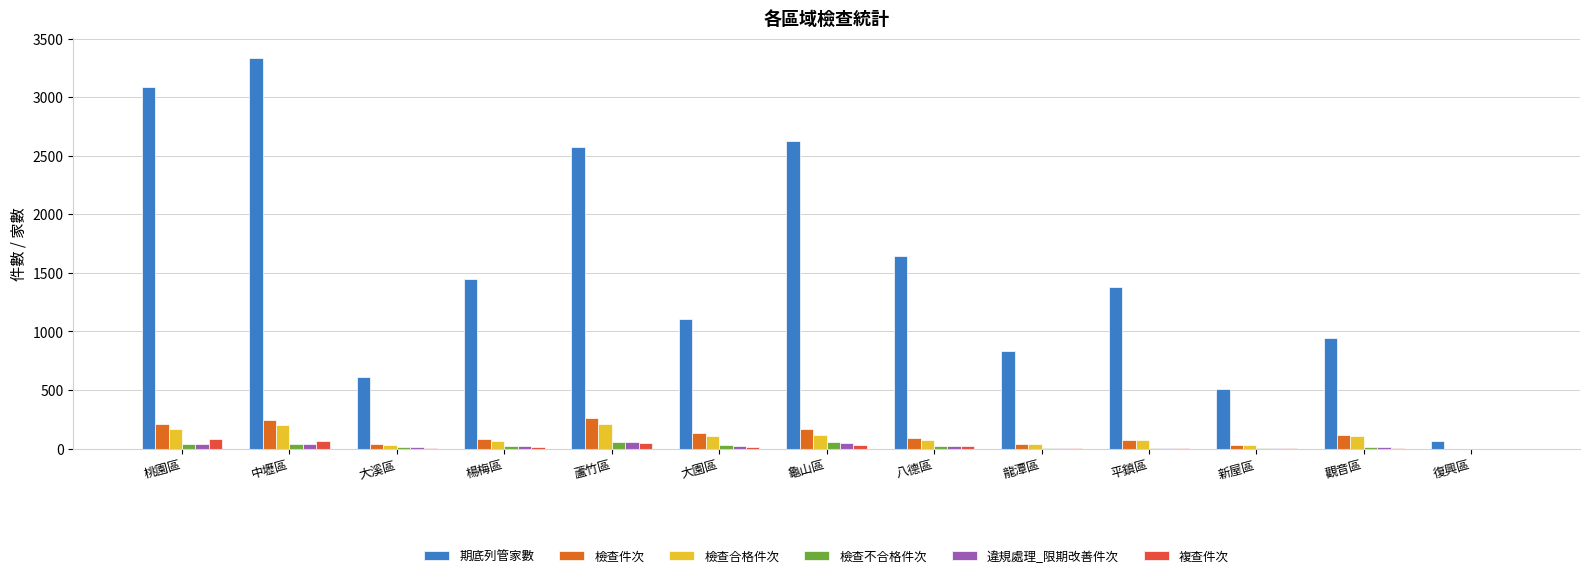

What is the greatest value displayed?

3337